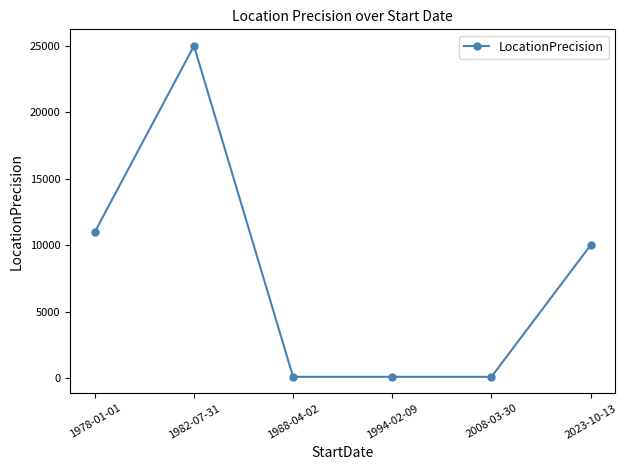

Approximately how many times larger is the value at 2008-03-30 compared to 1994-02-09?

1.0